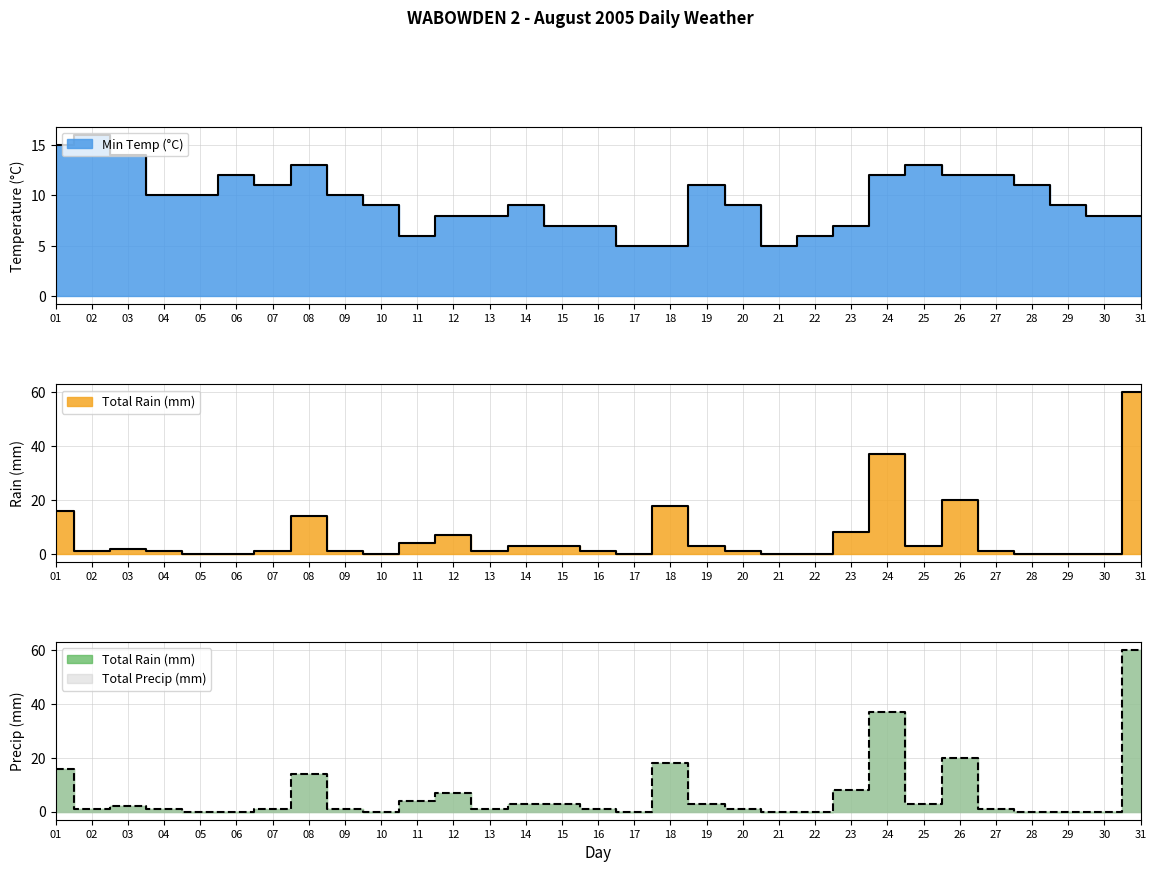

At which category is the sum across all series the highest?

31